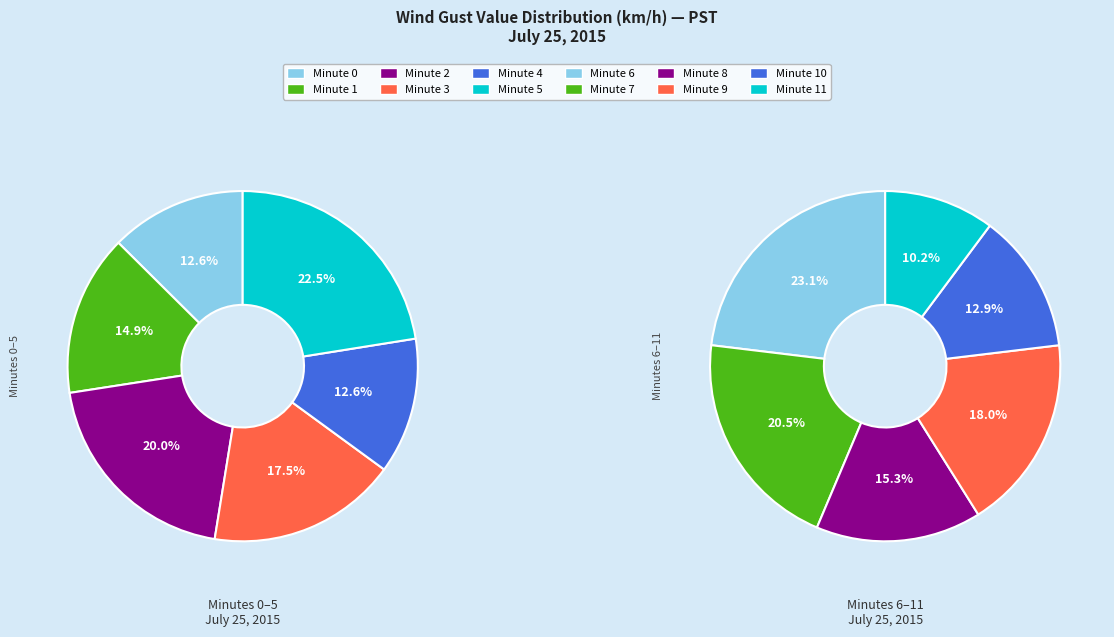

Which slice is the smallest?

11